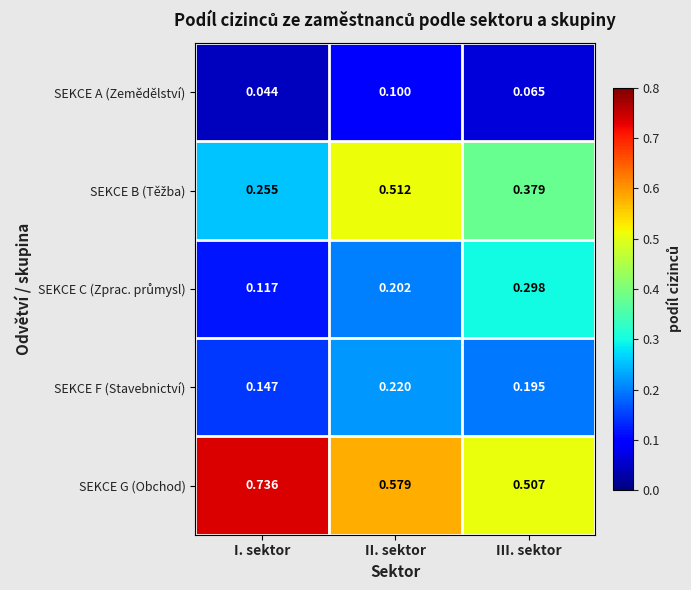

Which category has the highest value in the SEKCE G (Obchod) series?

I. sektor